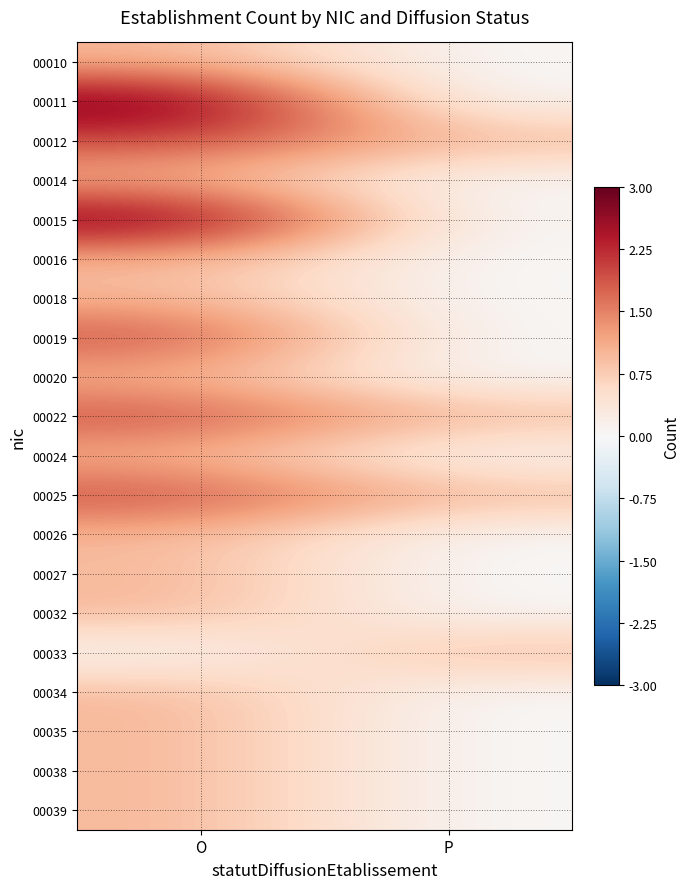

Reading right to left, transcribe all the data shown in this chart.

00010: P=0	O=1
00011: P=0	O=3
00012: P=1	O=2
00014: P=0	O=1
00015: P=0	O=3
00016: P=0	O=1
00018: P=0	O=1
00019: P=0	O=2
00020: P=0	O=1
00022: P=1	O=2
00024: P=0	O=1
00025: P=1	O=2
00026: P=0	O=1
00027: P=0	O=1
00032: P=0	O=1
00033: P=1	O=0
00034: P=0	O=1
00035: P=0	O=1
00038: P=0	O=1
00039: P=0	O=1